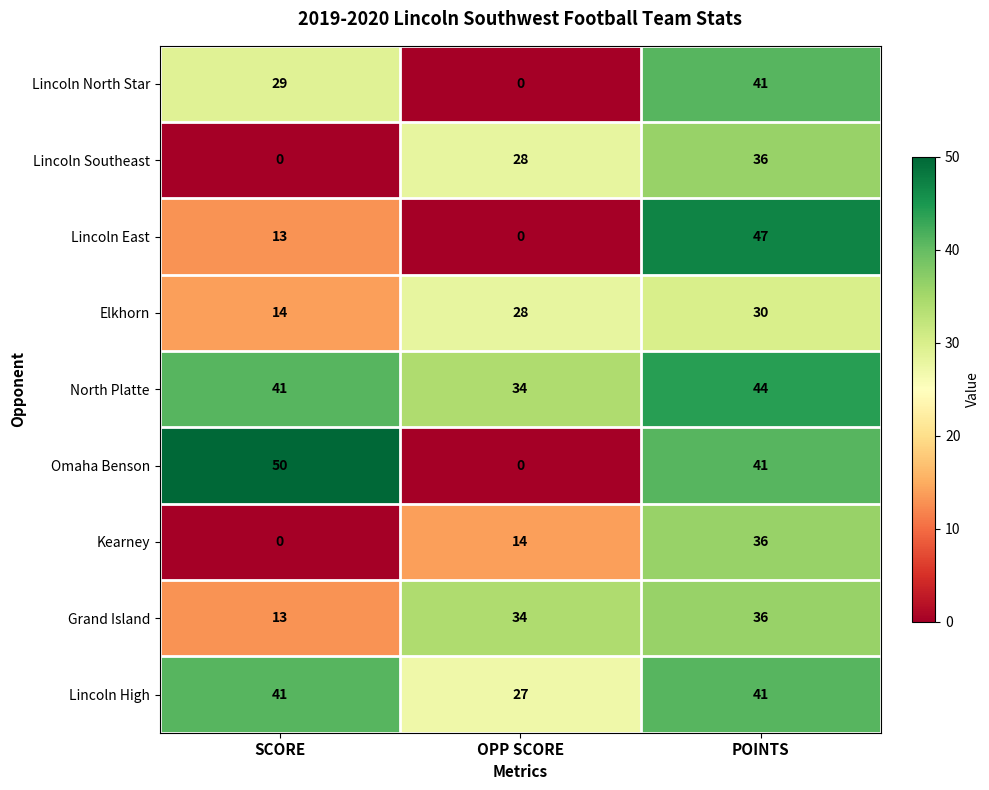

The Elkhorn series shows 44 at OPP SCORE. True or false?

False